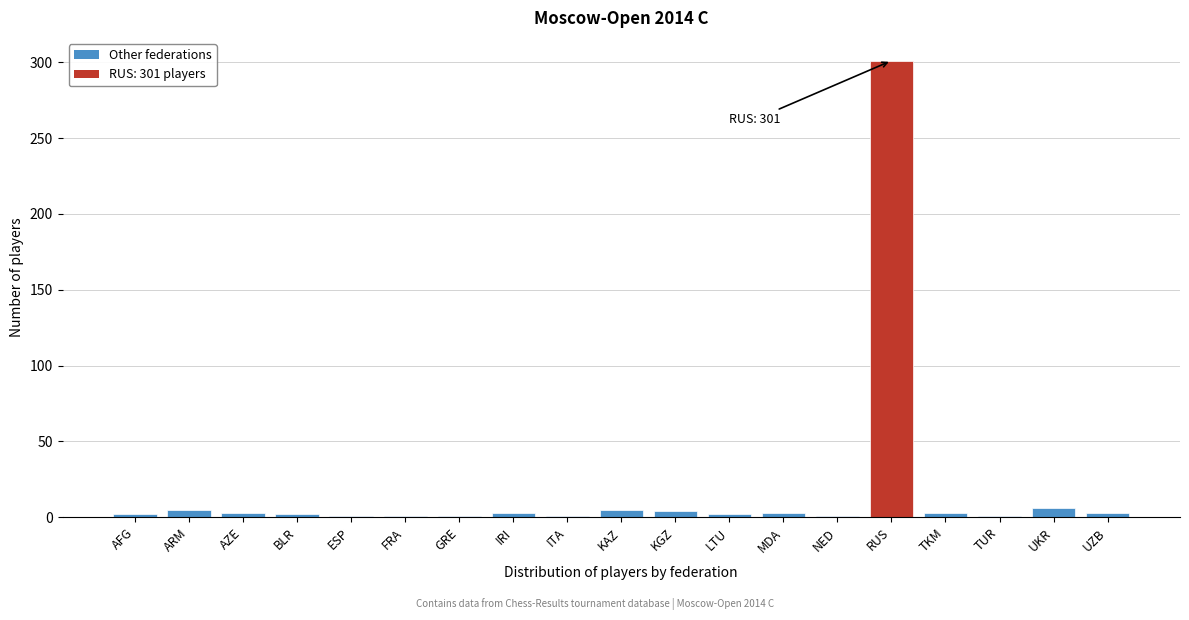

What is the sum of all values?

348